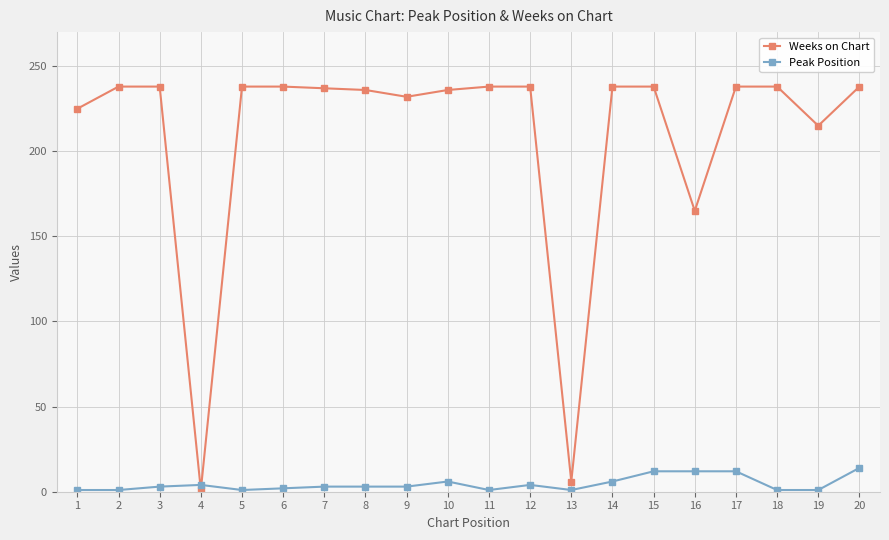

Does the chart have visible grid lines?

Yes